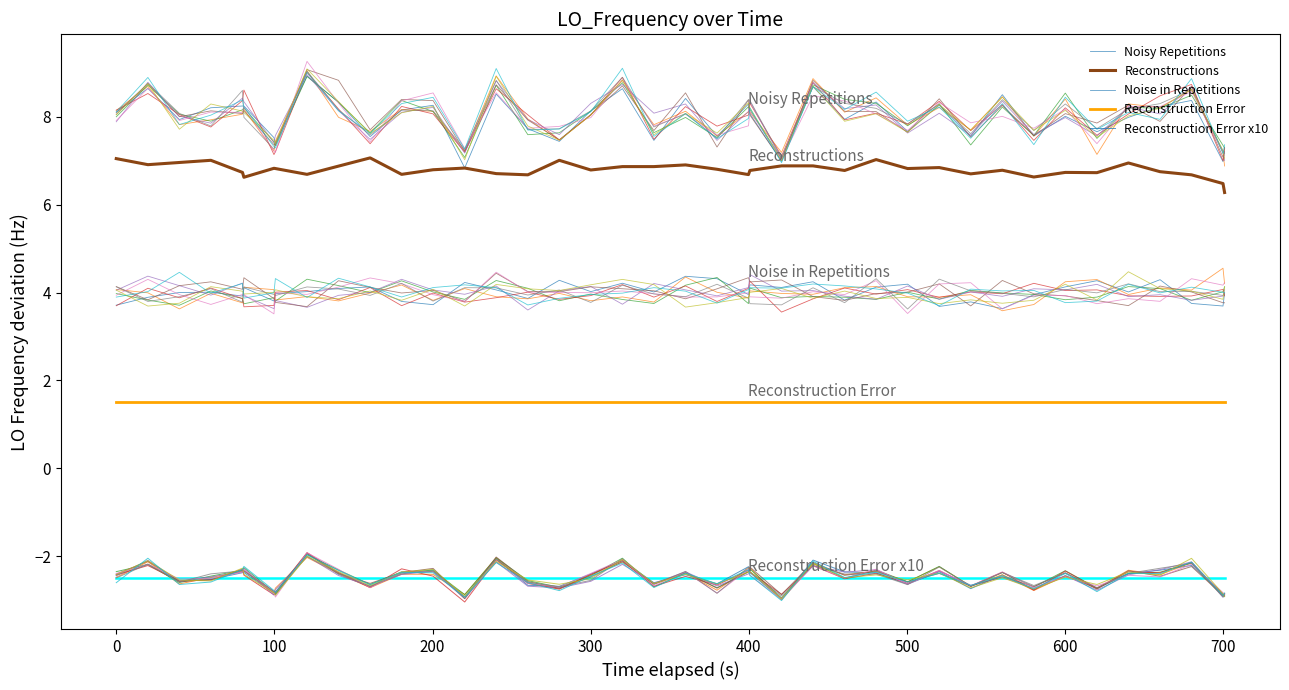

Between 34 and 16, which is larger?

34